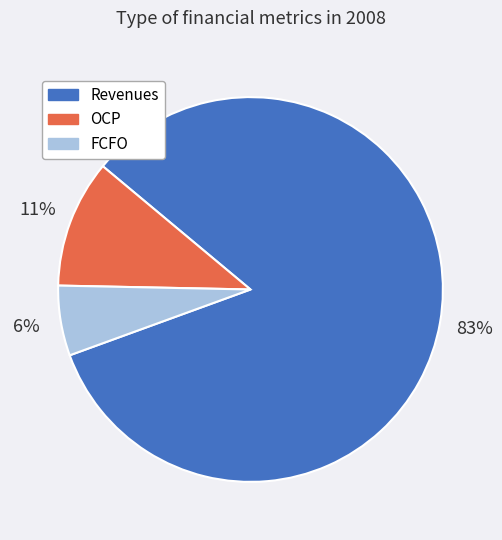

Is it true that Revenues is 83% of the pie?

True